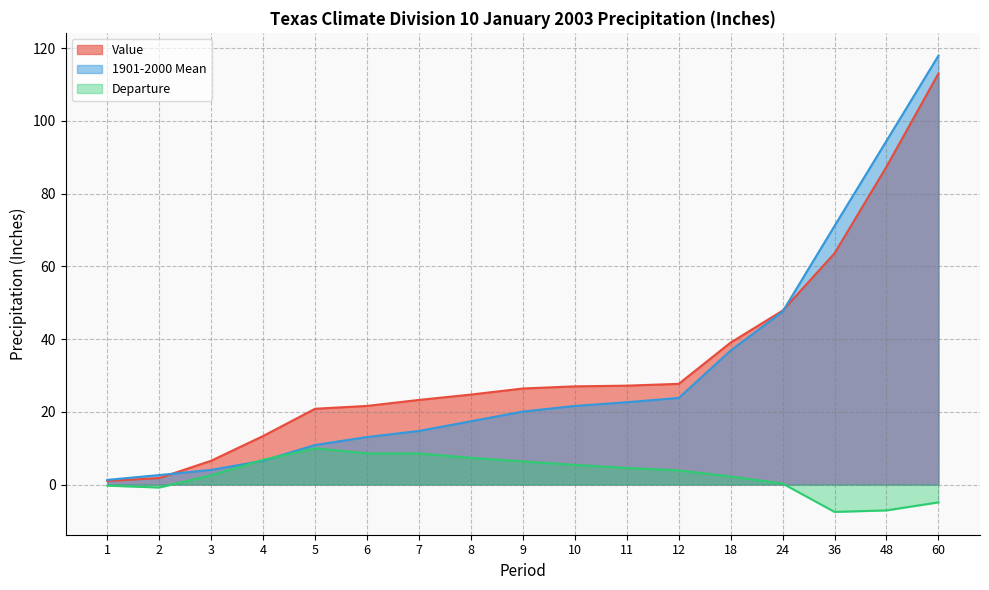

At which category does the chart reach its peak across all series?

60